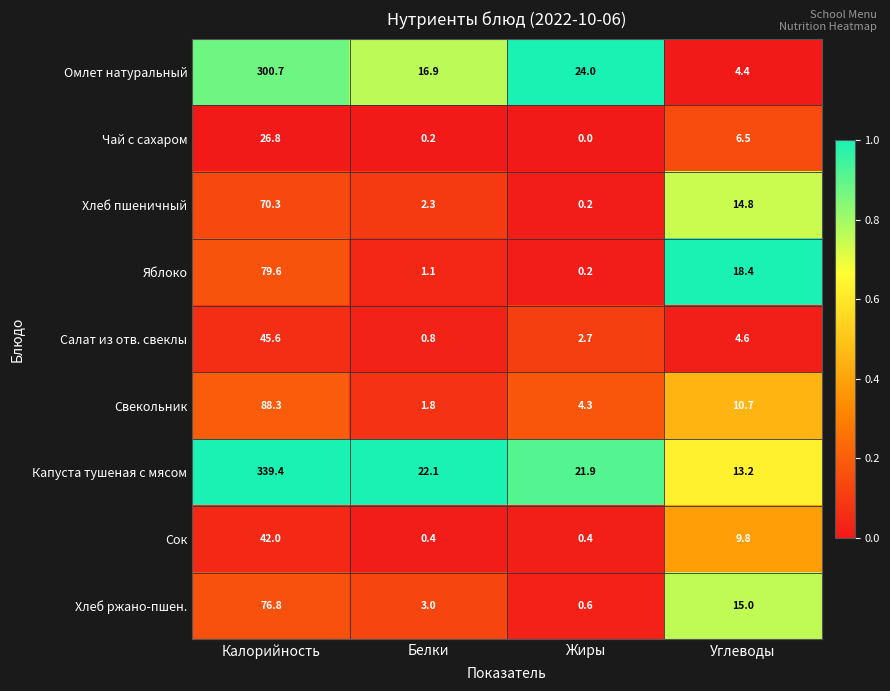

What is the lowest value of the Омлет натуральный series?

4.4